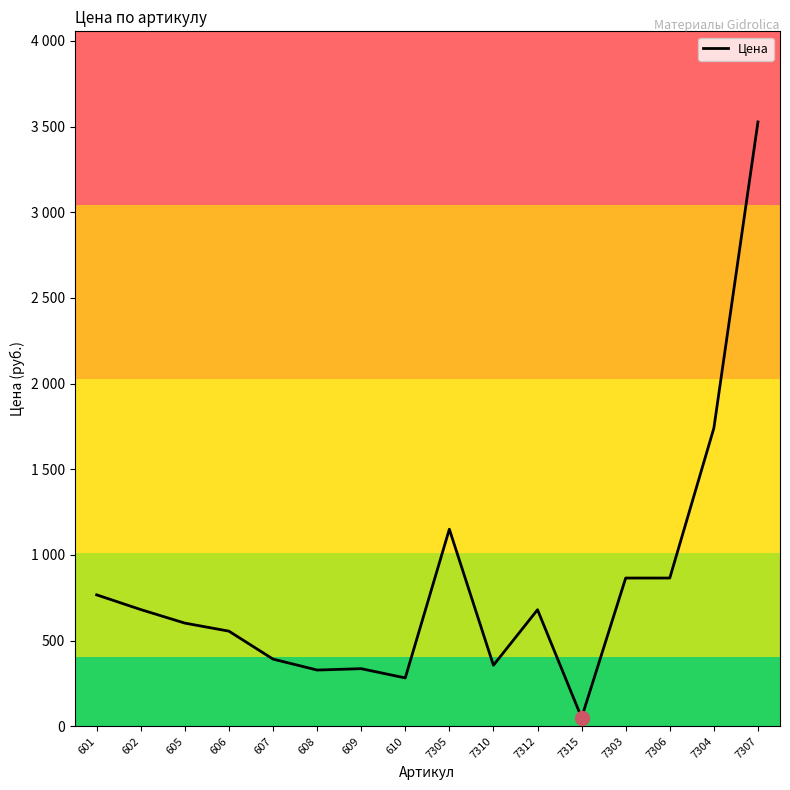

Is this an area chart (filled region under the line)?

No